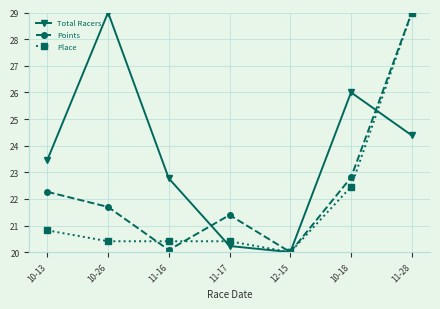

List the series in order of their overall mean, lowest first.

Place, Points, Total Racers